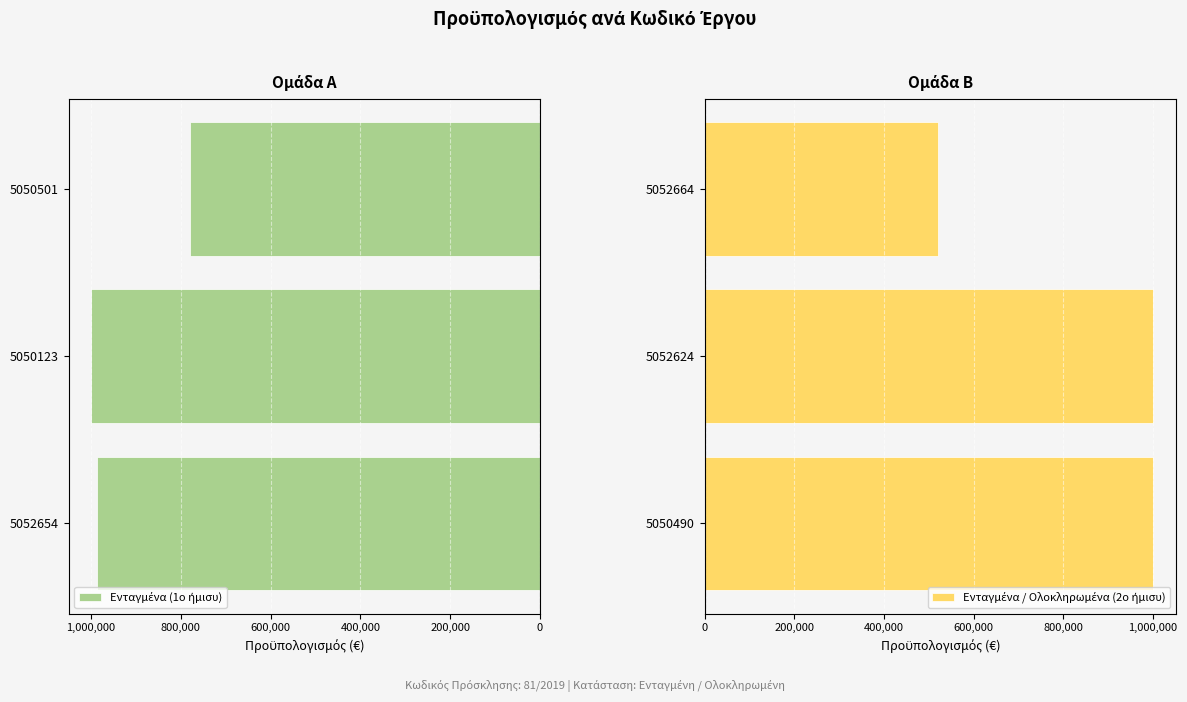

The Ενταγμένα / Ολοκληρωμένα (2ο ήμισυ) series shows 378826 at 5050490. True or false?

False